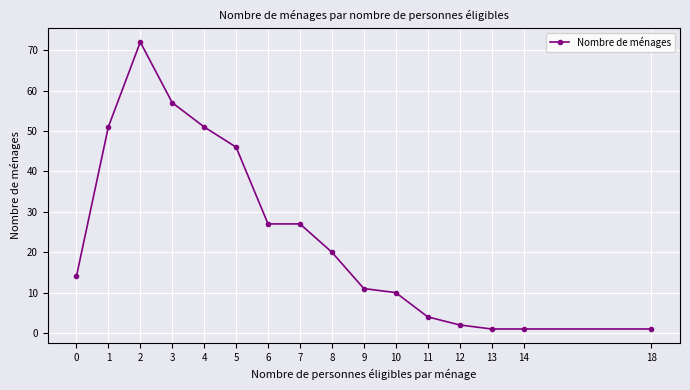

How many values are below 20?

8